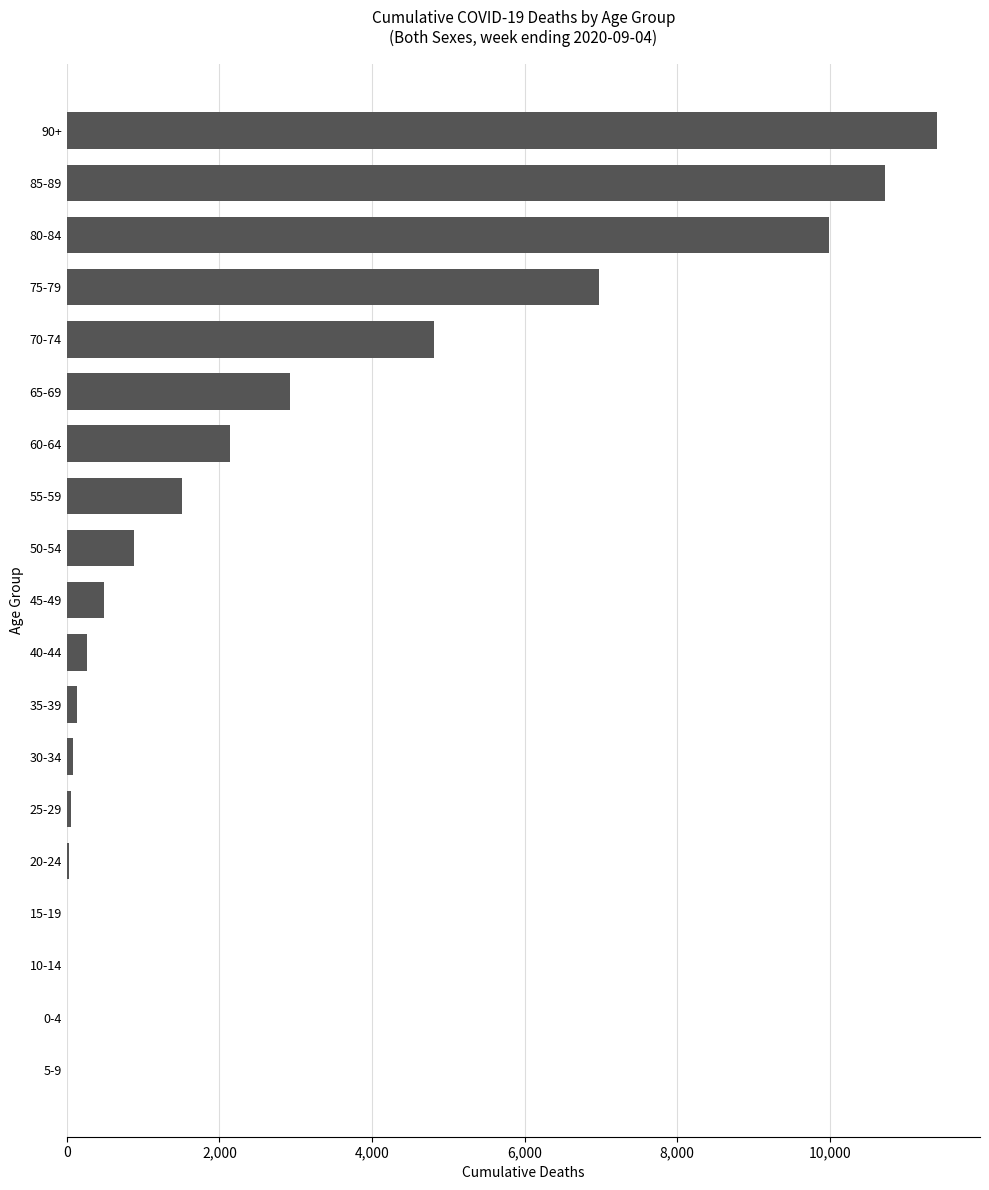

Between 90+ and 70-74, which is larger?

90+